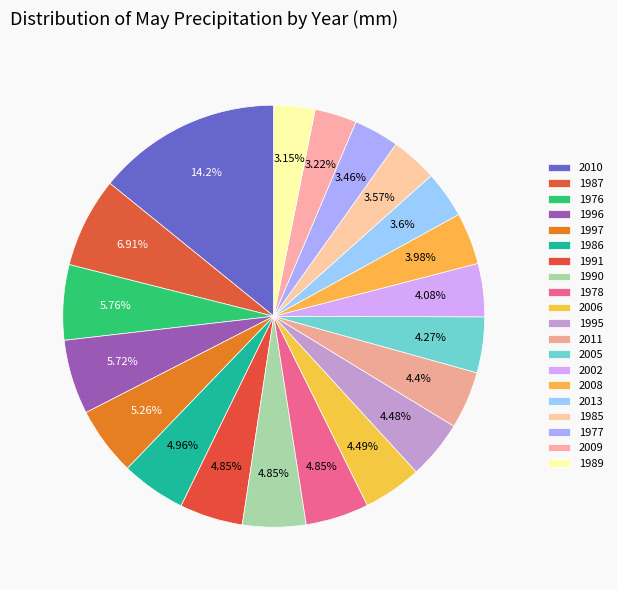

How many slices are in this pie chart?

20